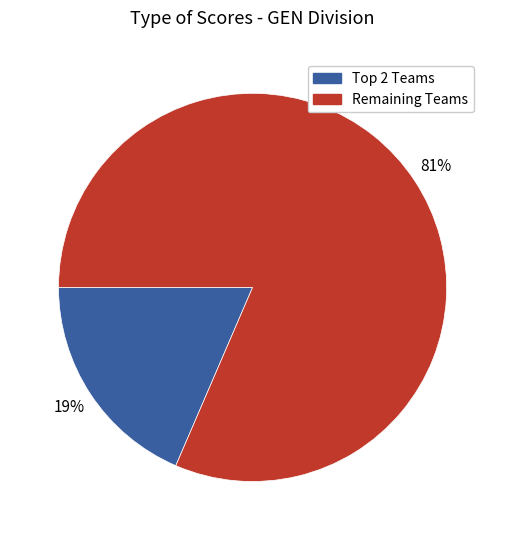

To the nearest percent, what is the average slice percentage?

50%